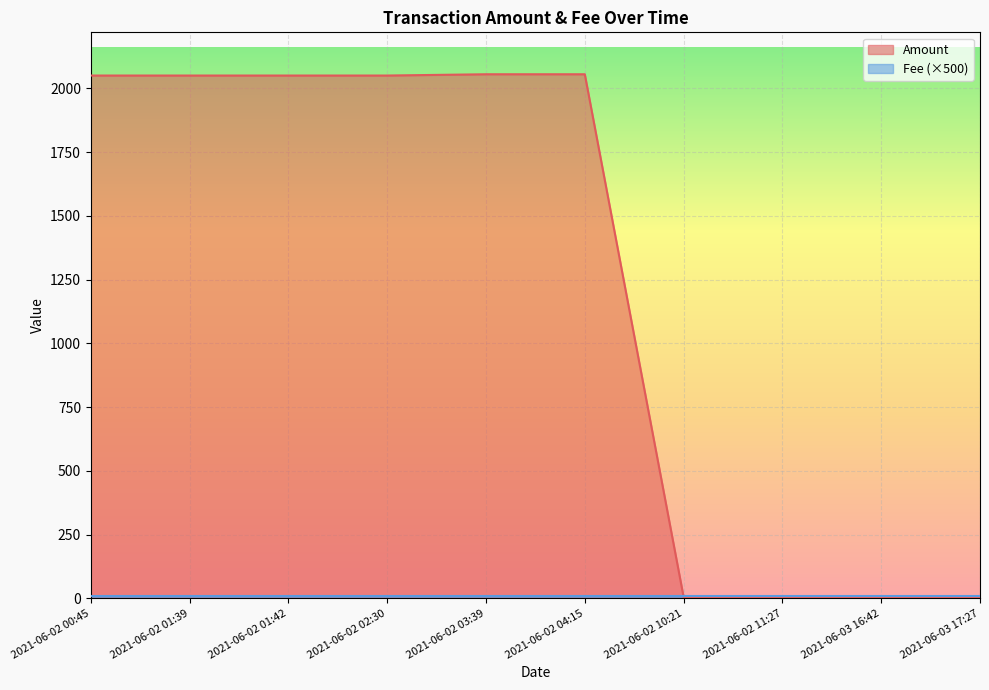

What is the change in value from 2021-06-02 01:42 to 2021-06-02 10:21?

-2045.8